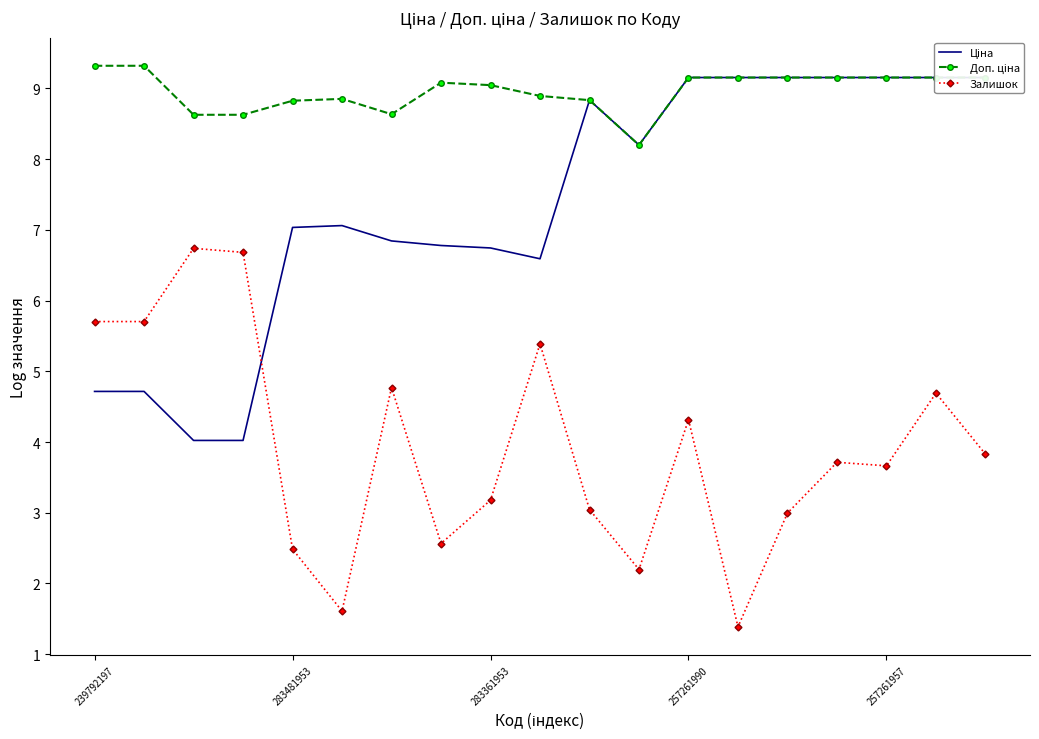

What is the highest value of the Залишок series?

6.7